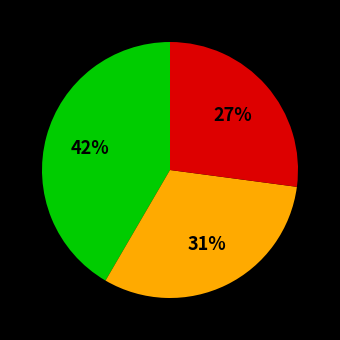

How many segments does this pie chart have?

3